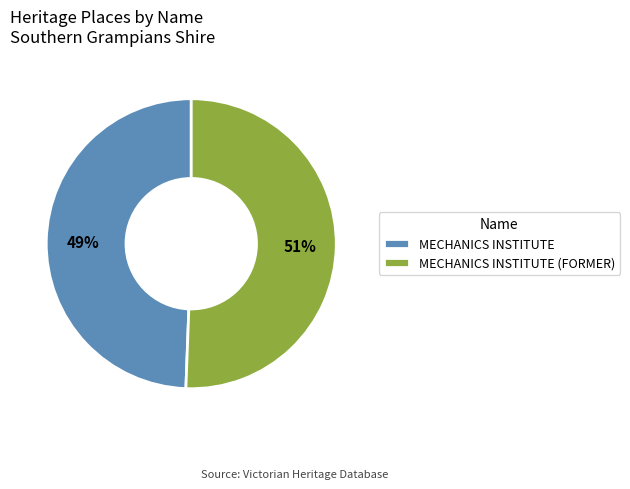

Count the number of slices in the pie.

2